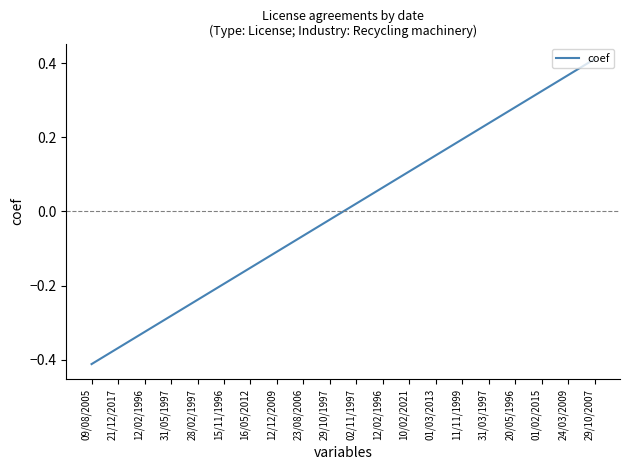

Is this an area chart (filled region under the line)?

No